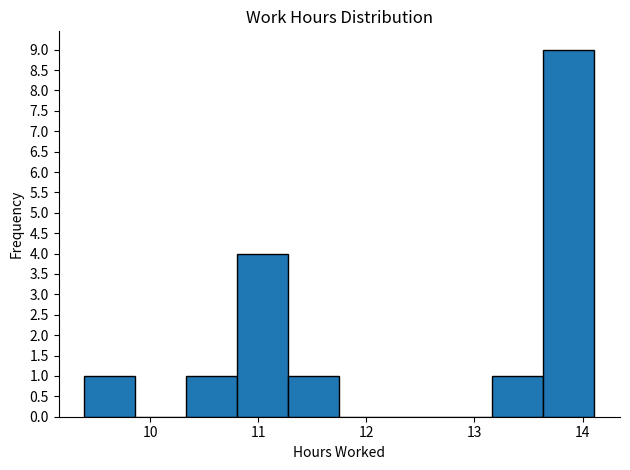

Reading left to right, transcribe this chart: for each bar, give the range it covers on the x-axis and its height. Neither the bar edges nor the heights are printed on the chart, so give them approximately, as read against the axes.

9.4 to 9.9: 1
9.9 to 10.3: 0
10.3 to 10.8: 1
10.8 to 11.3: 4
11.3 to 11.8: 1
11.8 to 12.2: 0
12.2 to 12.7: 0
12.7 to 13.2: 0
13.2 to 13.6: 1
13.6 to 14.1: 9